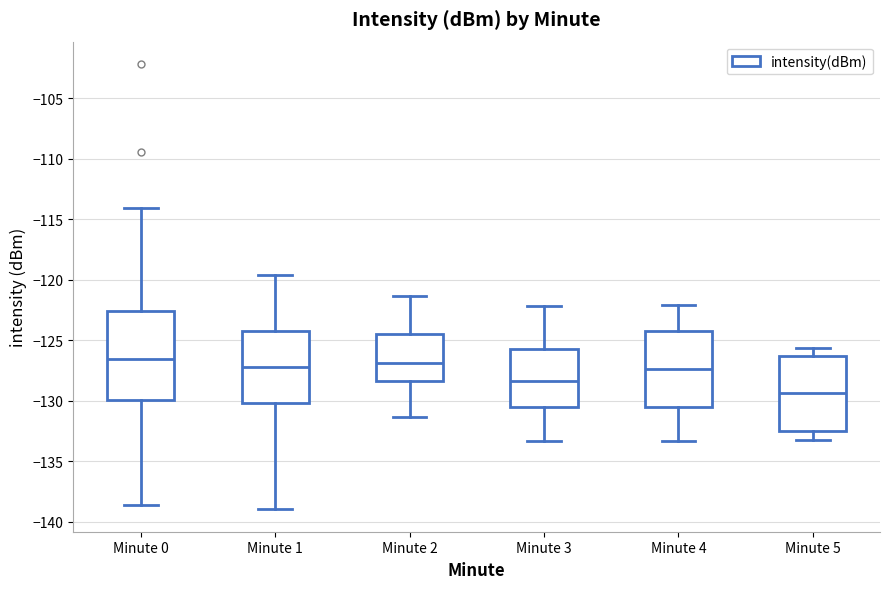

Where does the median line of the box for Minute 2 sit on the y-axis? The values are not printed on the chart, so give them approximately, as read against the axis.

-127.0